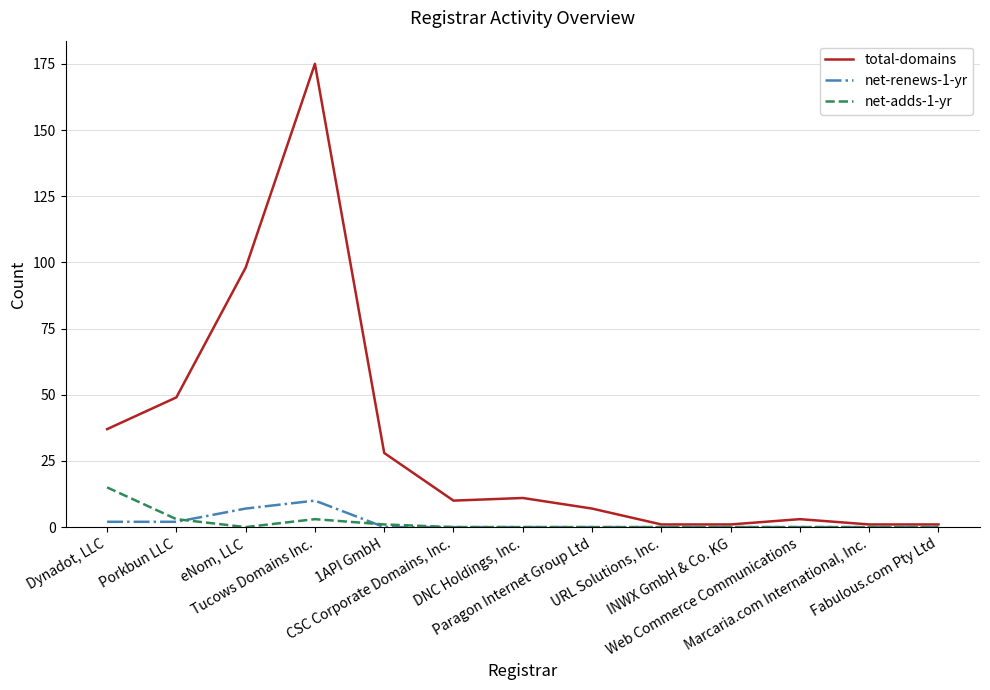

What is the maximum value shown in the chart?

175